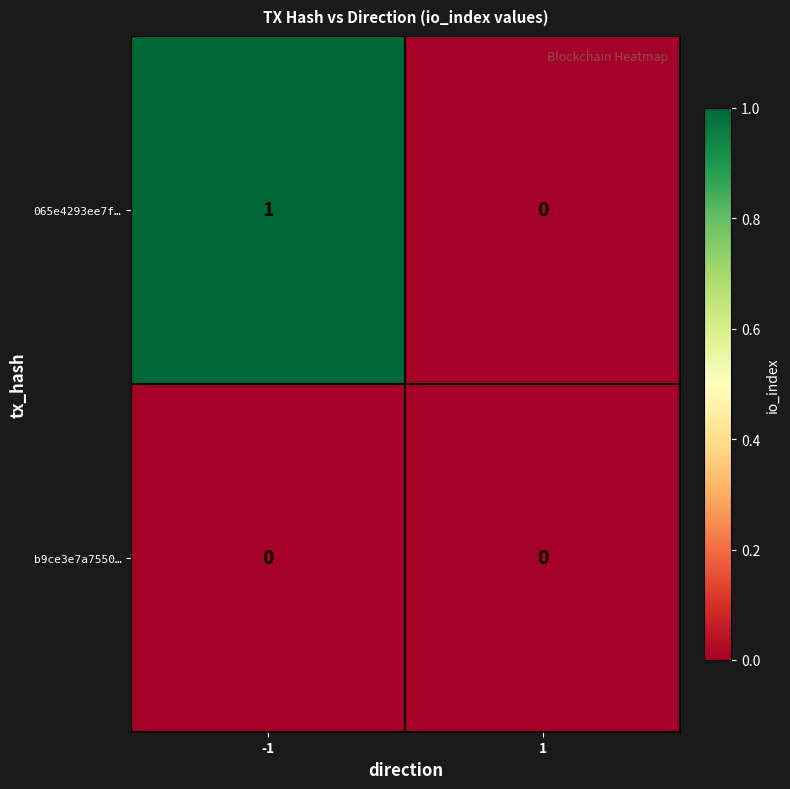

What is the maximum value shown in the chart?

1